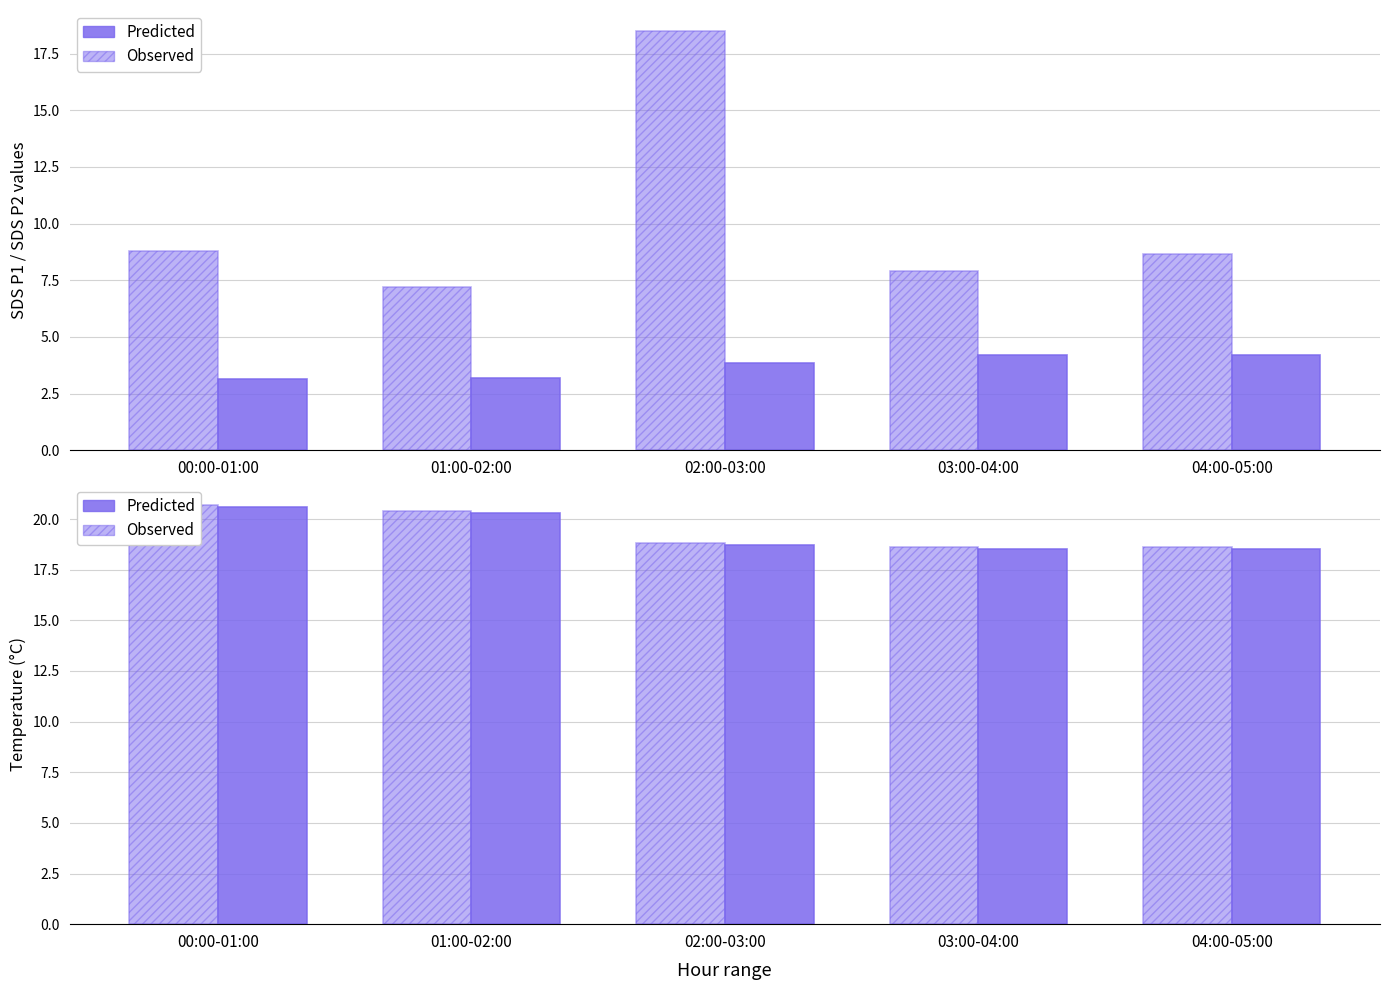

What is the sum of all Observed values?

97.1